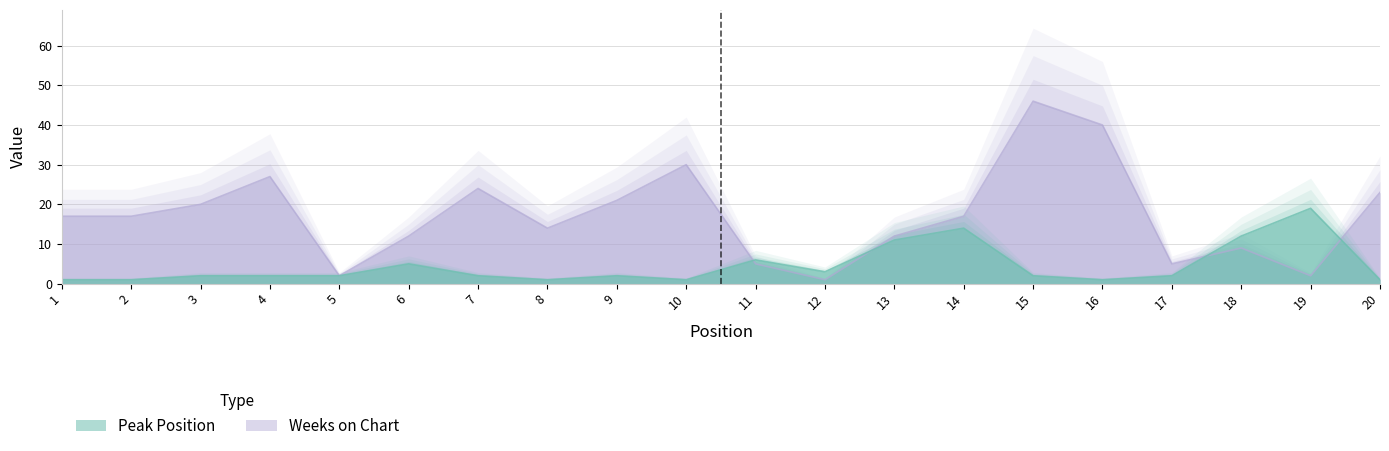

The value of Peak Position at 10 is 1. True or false?

False